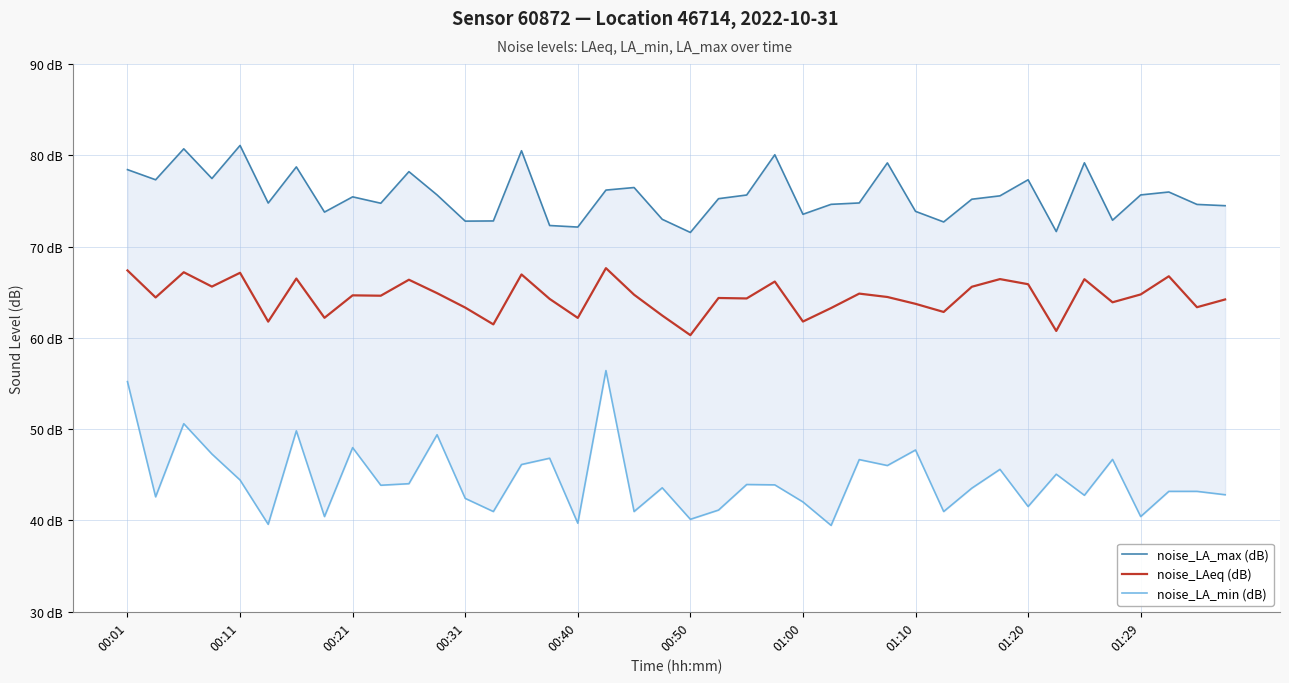

How many lines are shown in the chart?

3